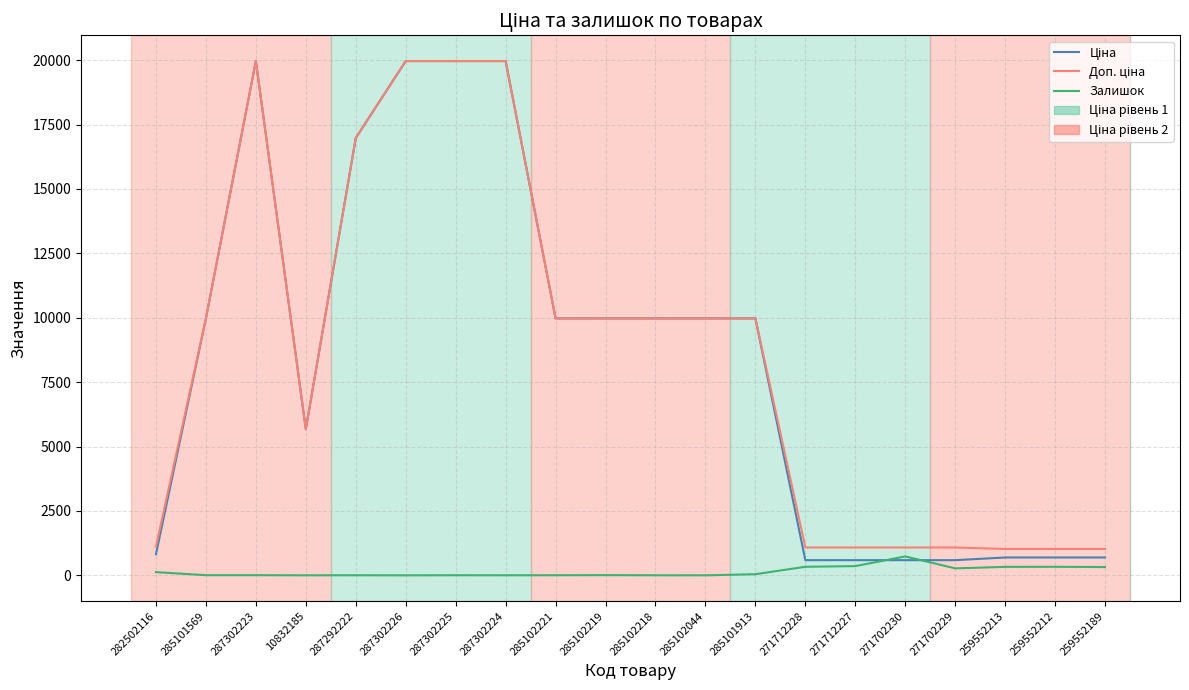

What is the maximum value shown in the chart?

19964.2